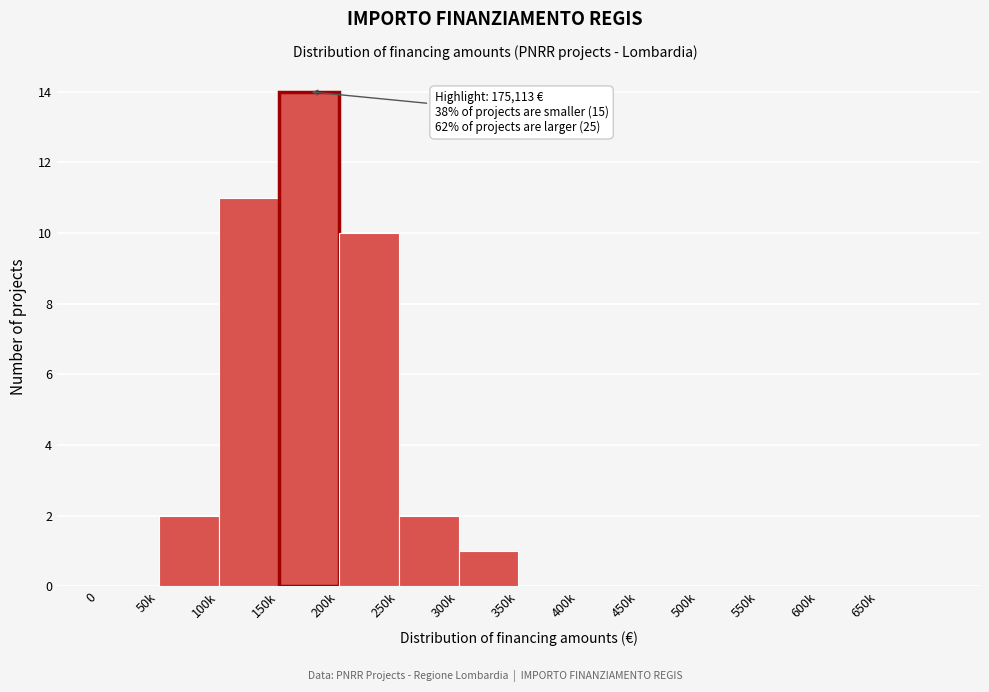

Reading left to right, list all the values displayed in this chart.

0=0	50k=2	100k=11	150k=14	200k=10	250k=2	300k=1	350k=0	400k=0	450k=0	500k=0	550k=0	600k=0	650k=0